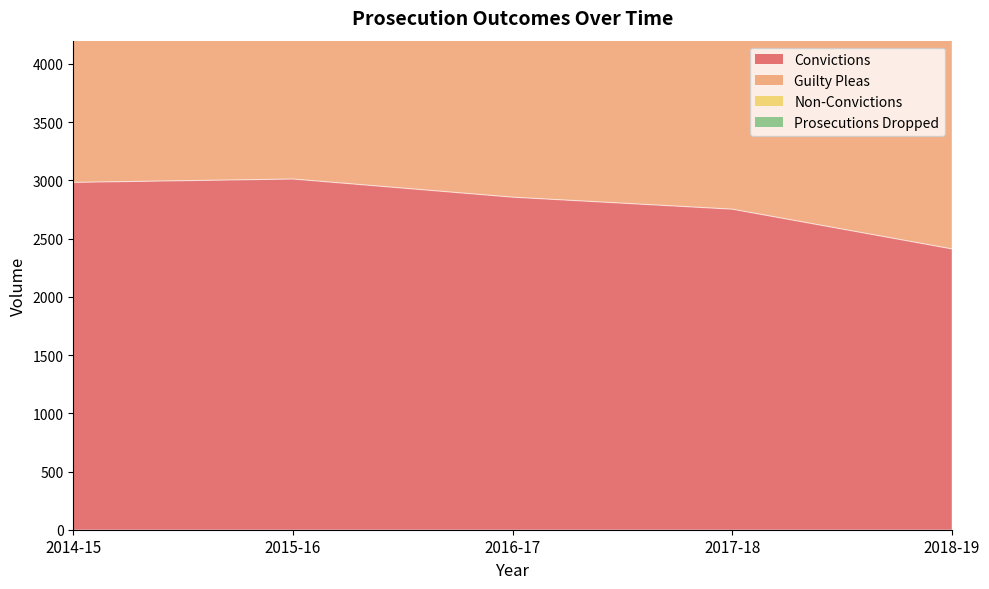

How many lines are shown in the chart?

2